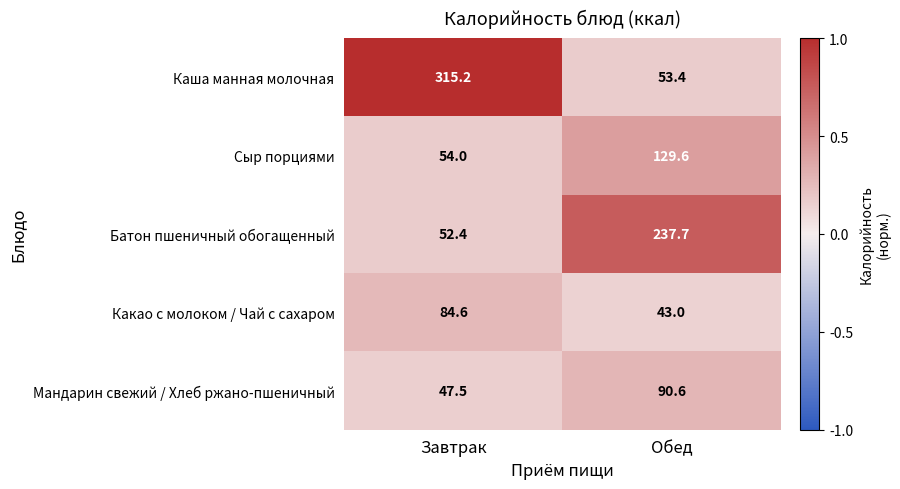

At which label is Каша манная молочная closest to 184?

Обед